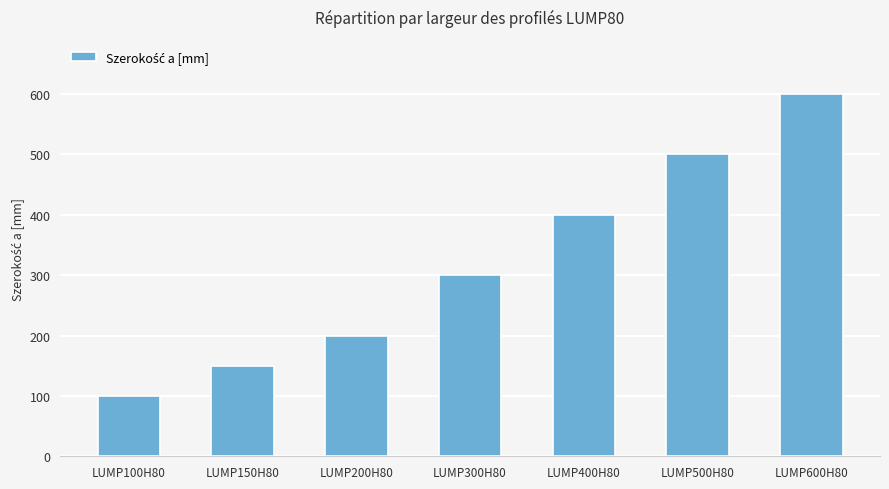

Is it true that the value at LUMP300H80 is 300?

True